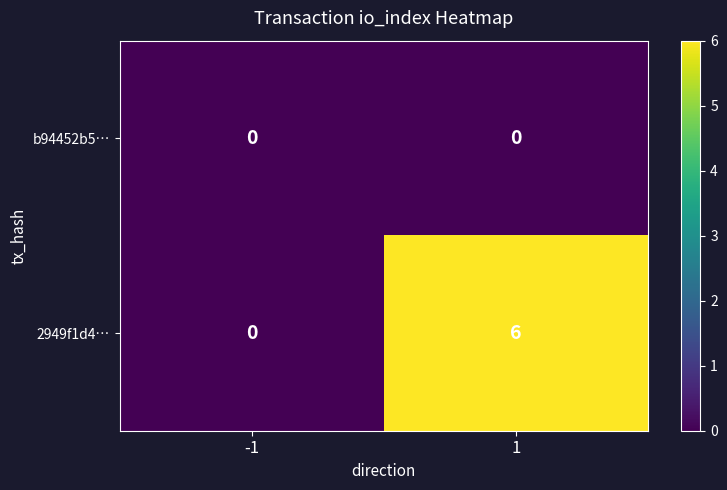

How many distinct data groups are displayed?

2